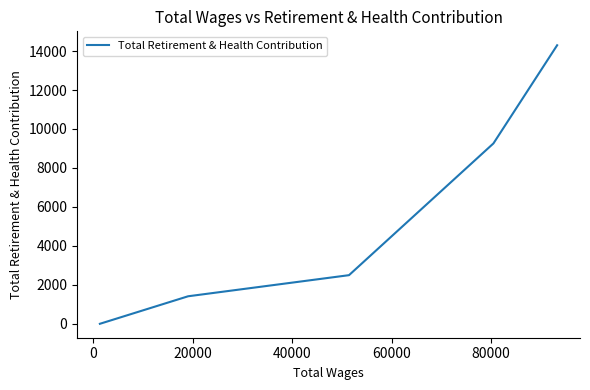

Does the chart display data point markers on the line(s)?

No